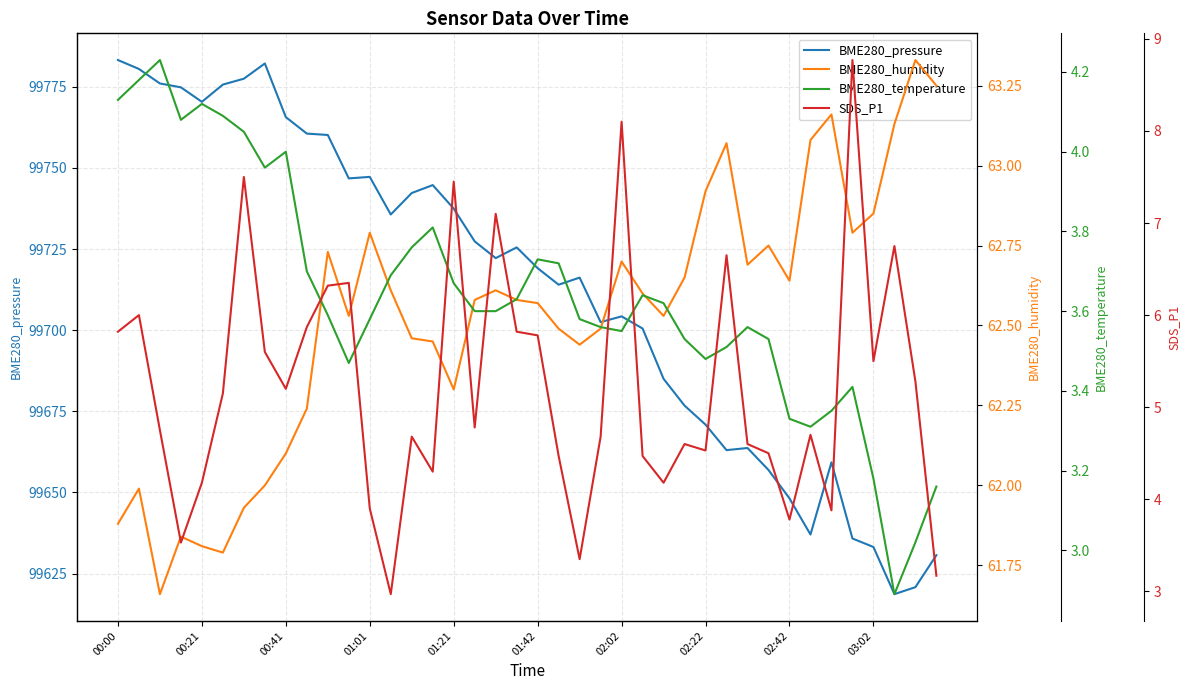

The BME280_pressure series shows 20974.1 at 02:22. True or false?

False